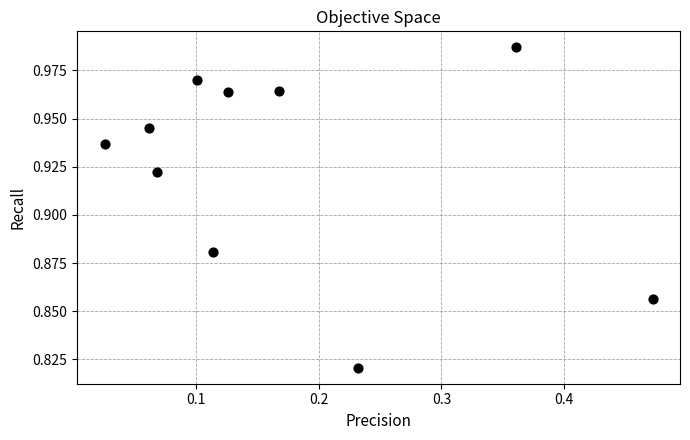

What is the range of X values (max minus min)?

0.4